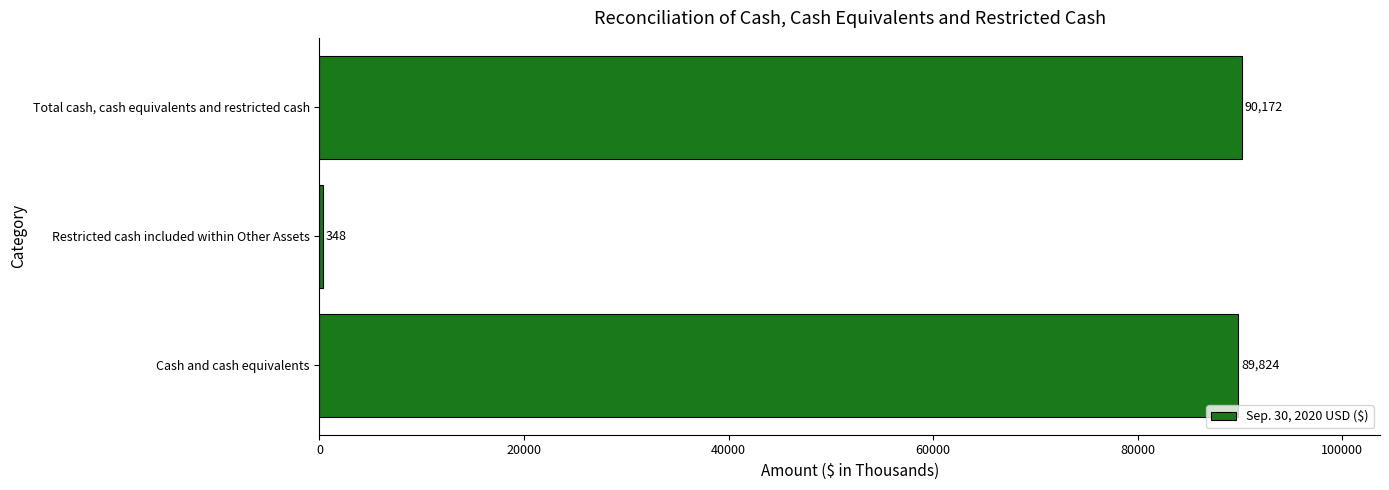

Between Total cash, cash equivalents and restricted cash and Restricted cash included within Other Assets, which is larger?

Total cash, cash equivalents and restricted cash